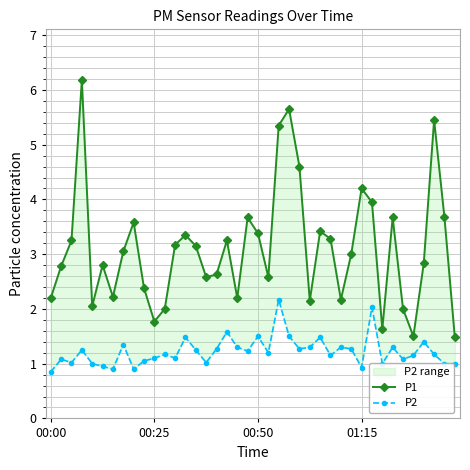

Between 9 and 27, which series saw the biggest shift?

P1